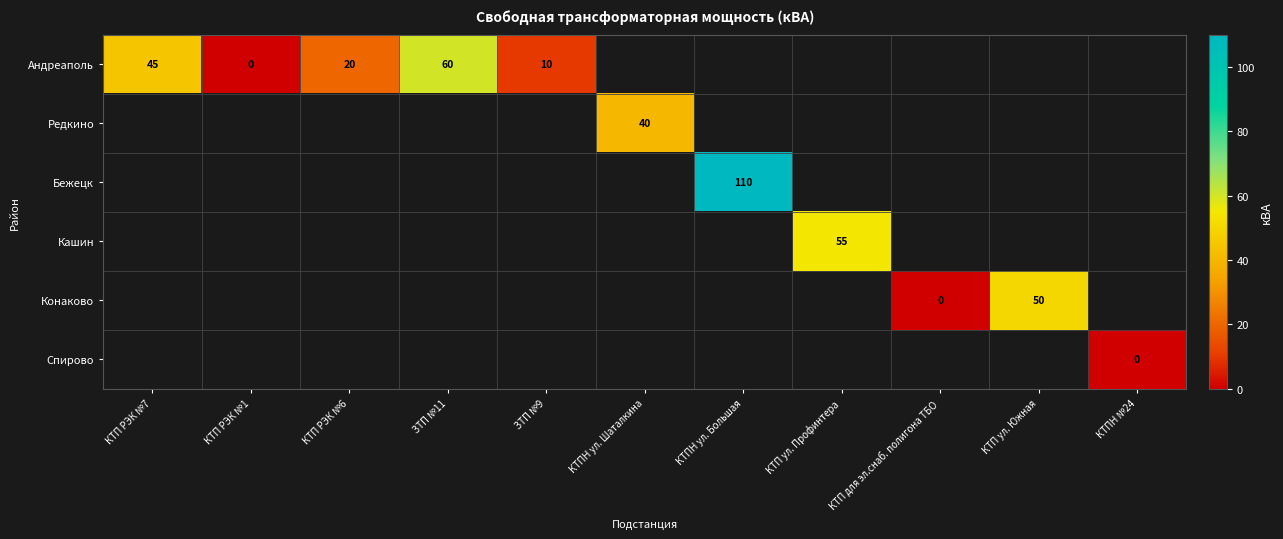

The Кашин series shows 55 at КТП ул. Профинтера. True or false?

True